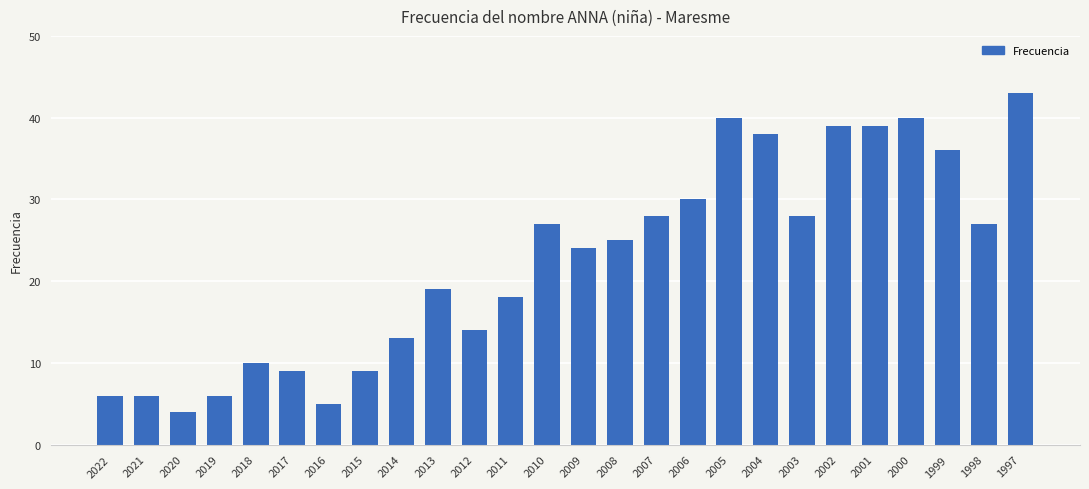

Is it true that the value at 2003 is 16?

False